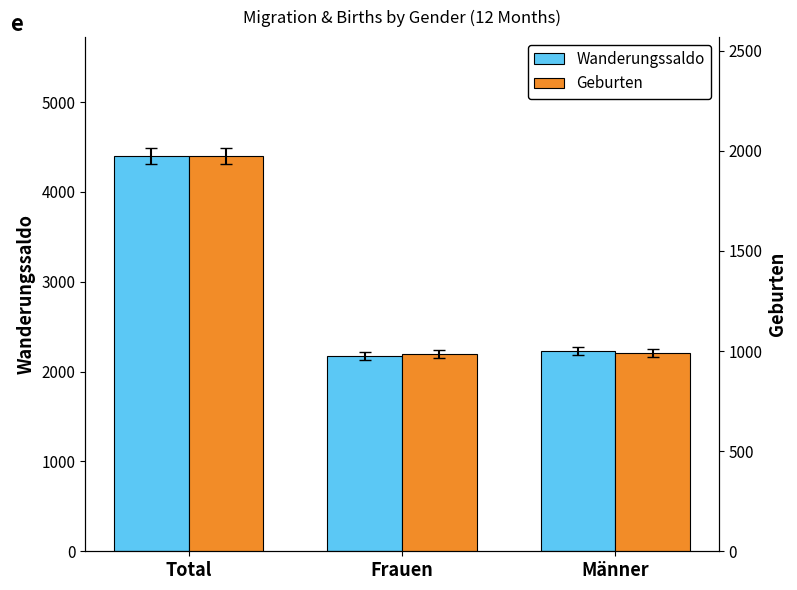

Rank the series at Frauen from highest to lowest value.

Wanderungssaldo, Geburten